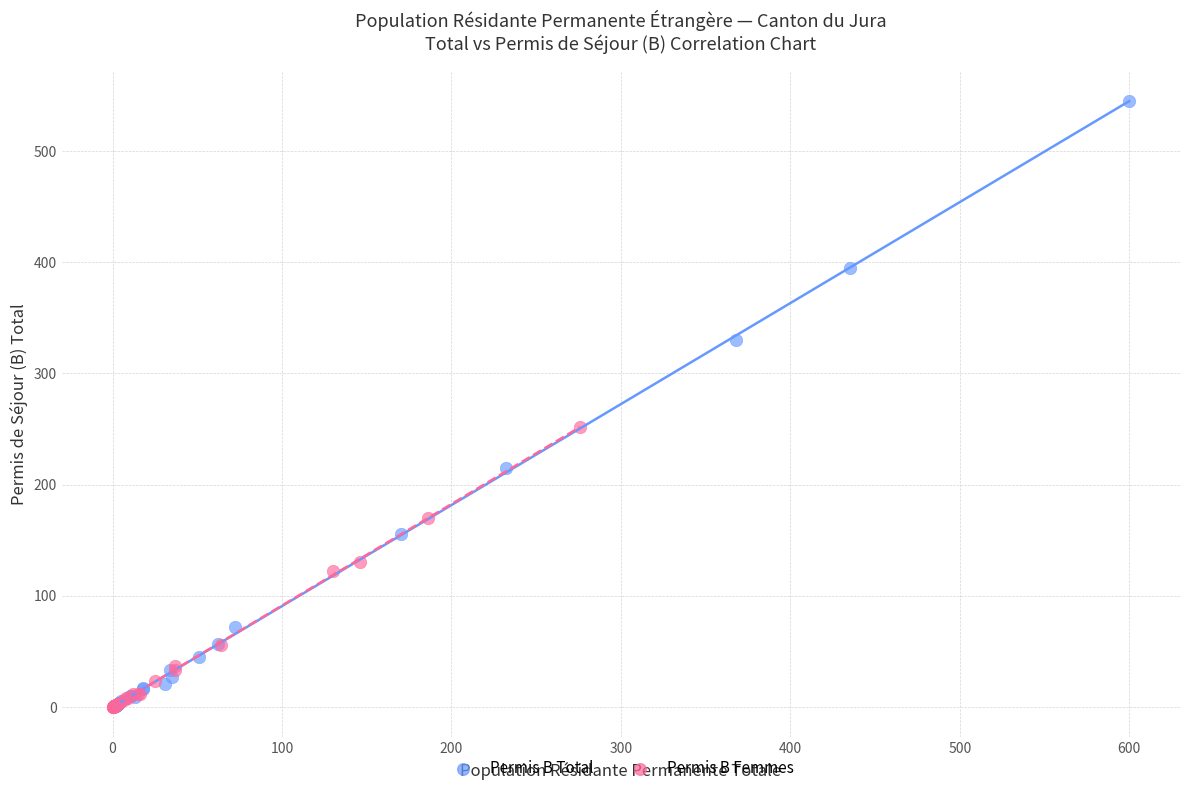

Which series has the largest Y range (max minus min)?

Permis B Total